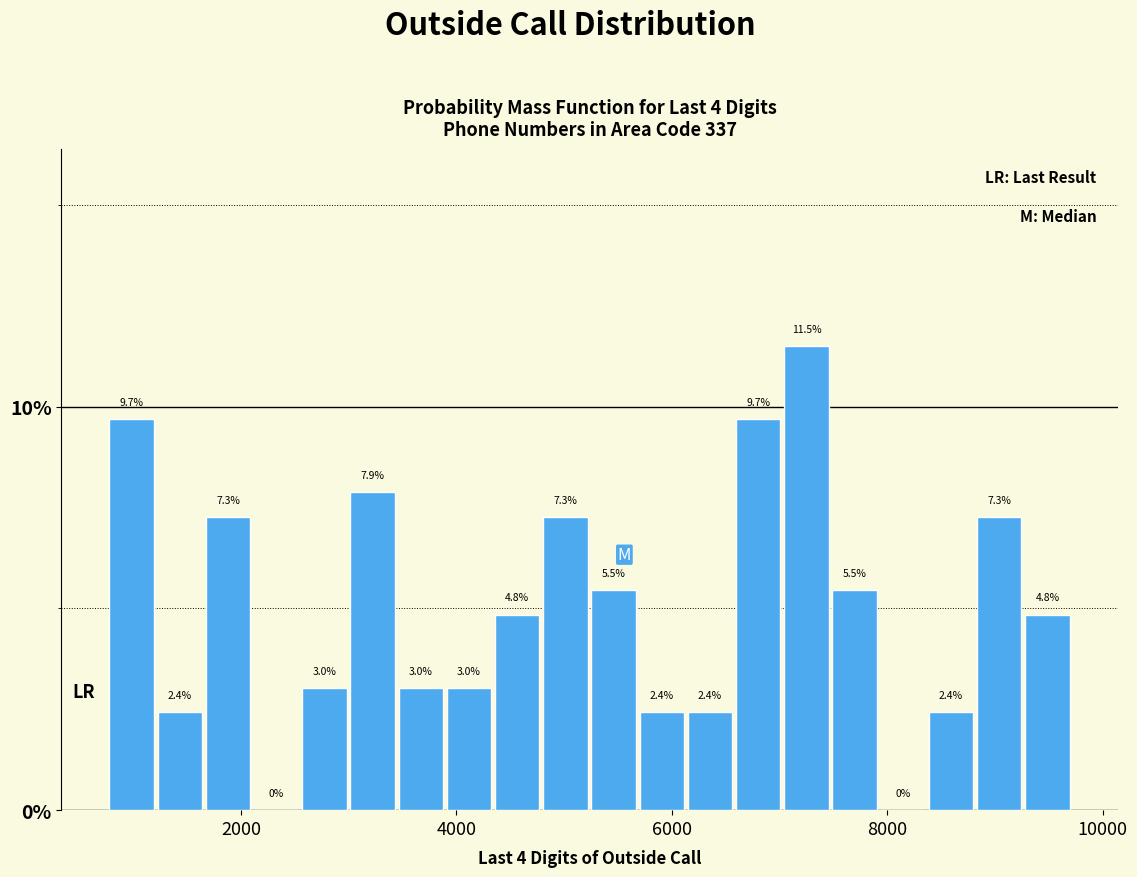

Around what value on the x-axis is the tallest bar? Give the approximate position of its centre, as read against the axis.

7200